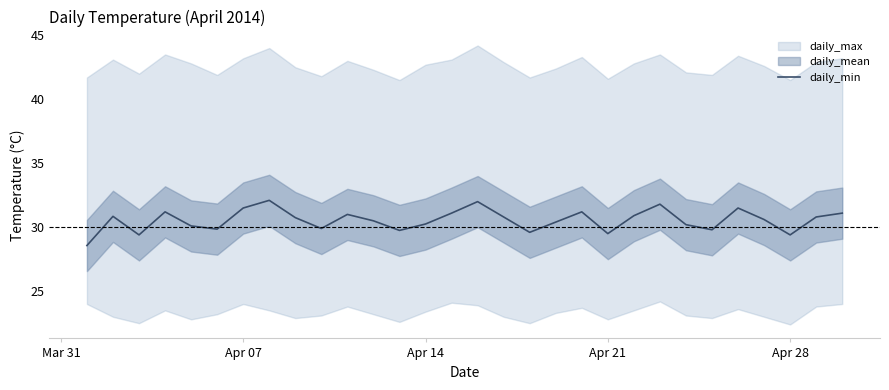

The value of daily_min at Apr 28 is 29.4. True or false?

True